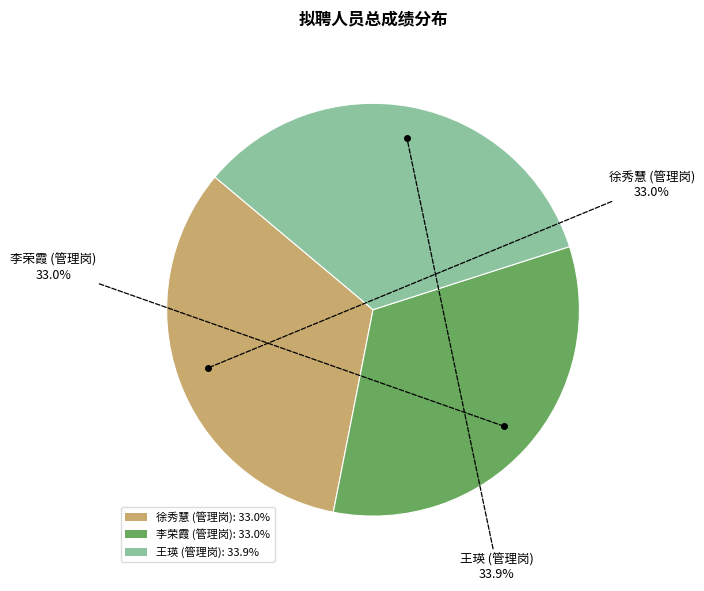

Is 徐秀慧 (管理岗) the majority of the pie?

No